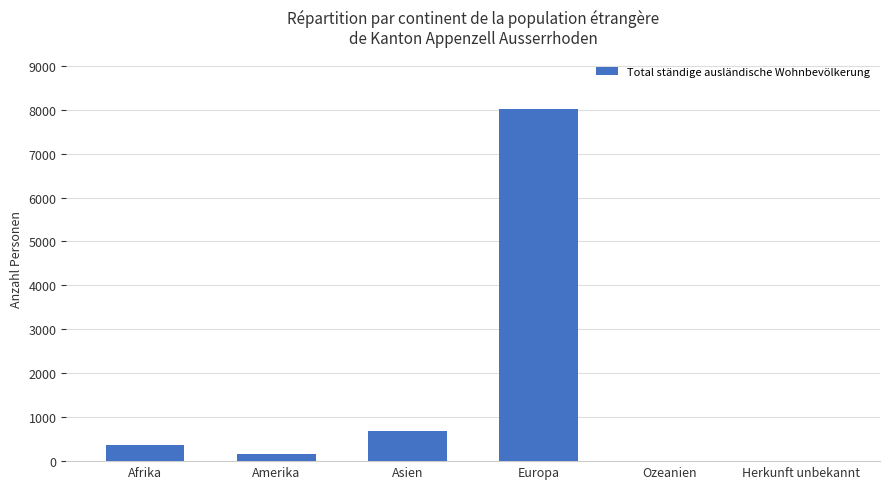

Approximately how many times larger is the value at Asien compared to Afrika?

1.9